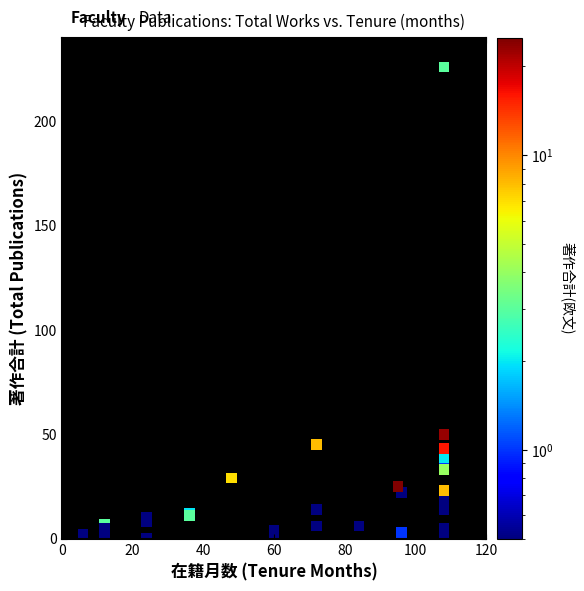

What Y value in the scatter plot is closest to 113?

50